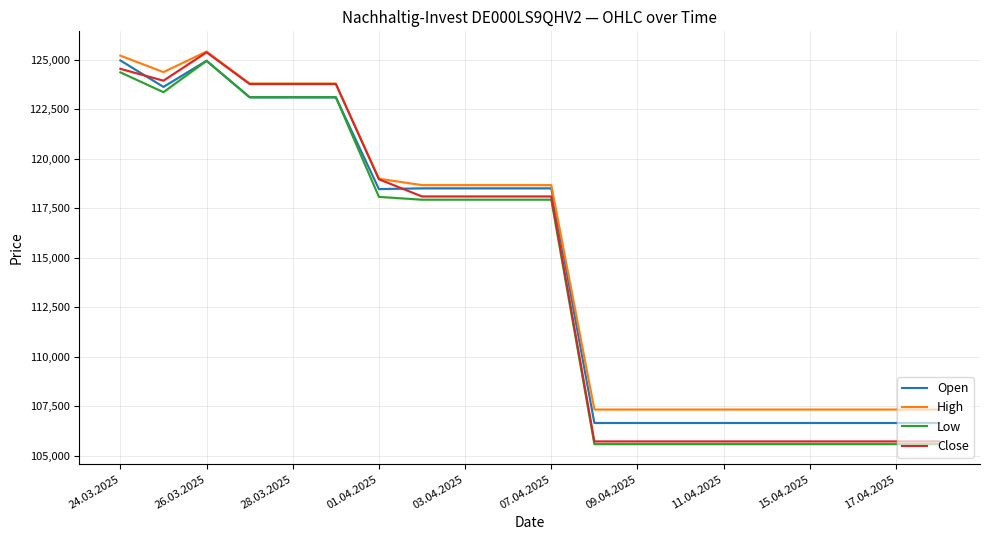

True or false: Close and Open intersect in this chart.

True